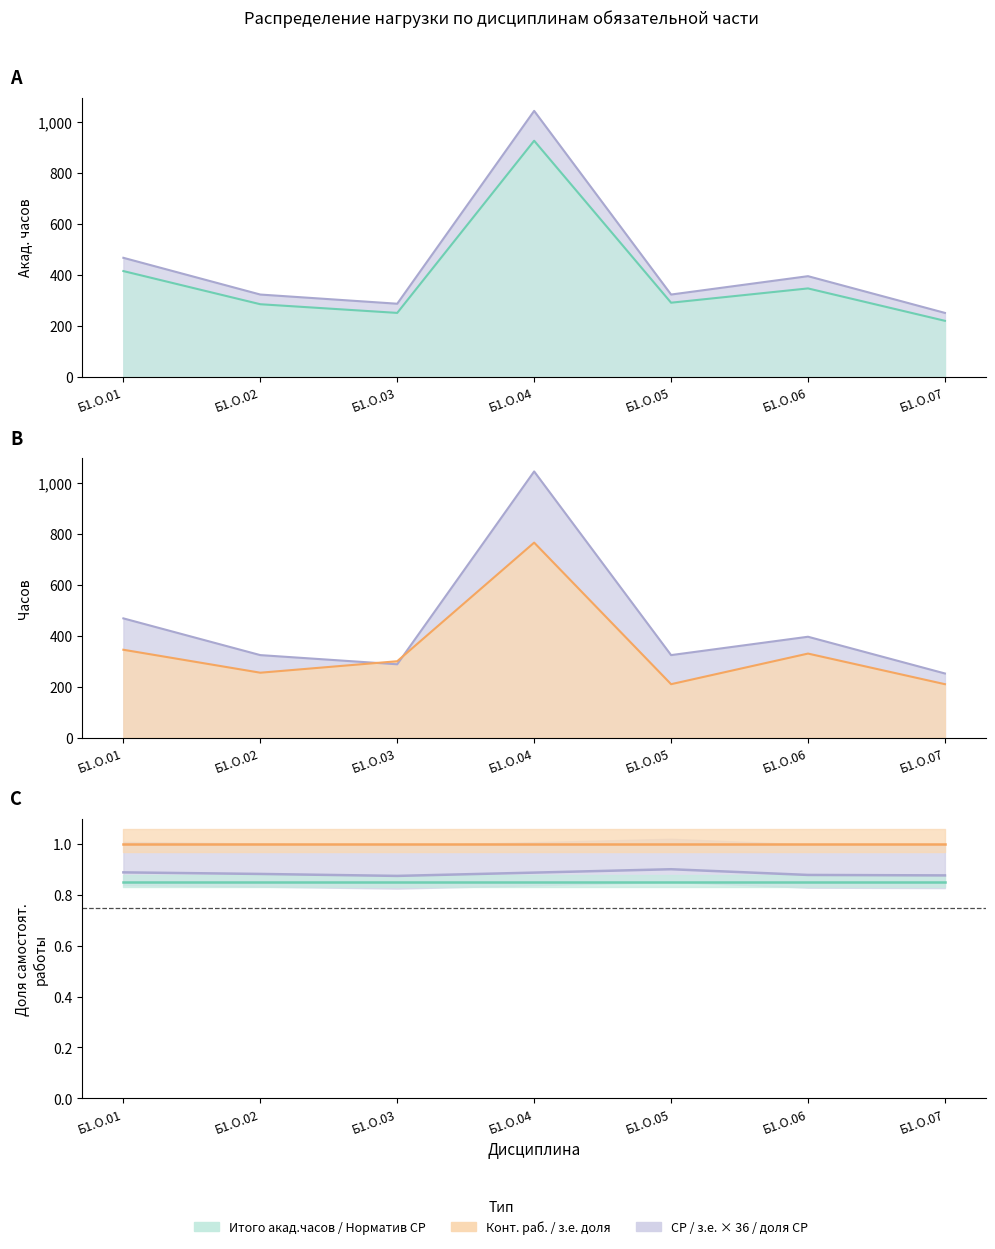

What is the total value across all series at Б1.О.06?

1470